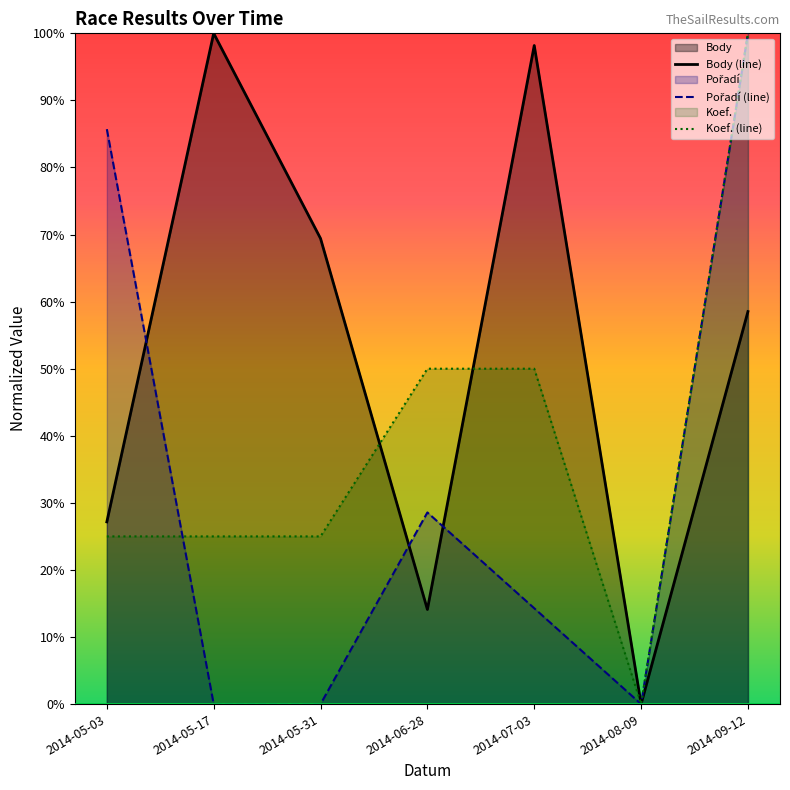

What position from the left is 2014-07-03?

5